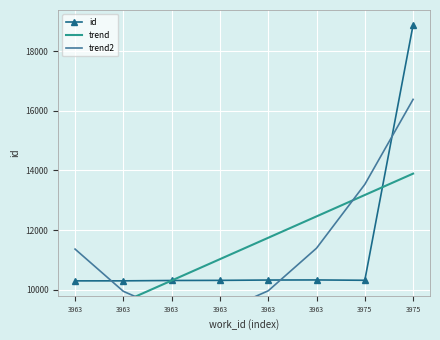

Is the value of trend at 3975 greater than the value of id at 3963?

Yes